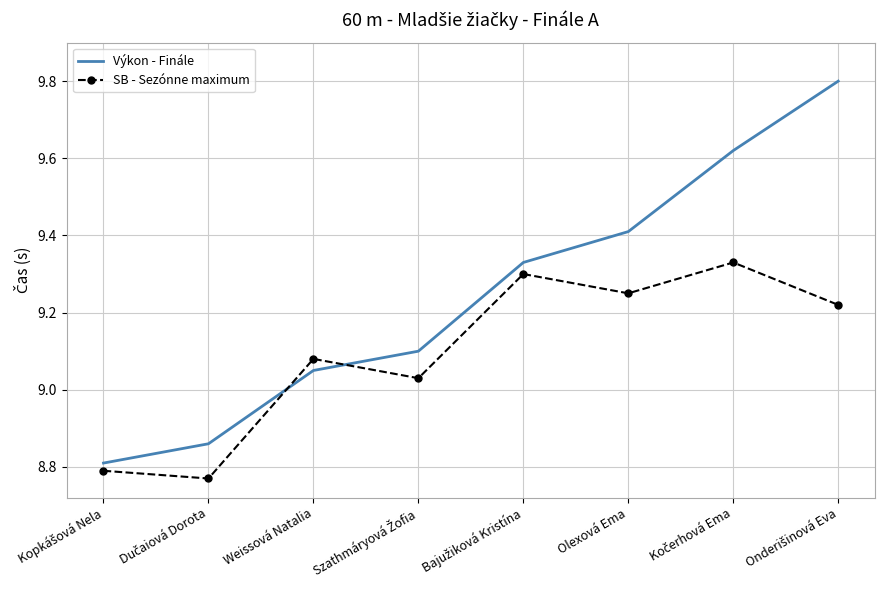

What is the maximum value shown in the chart?

9.8